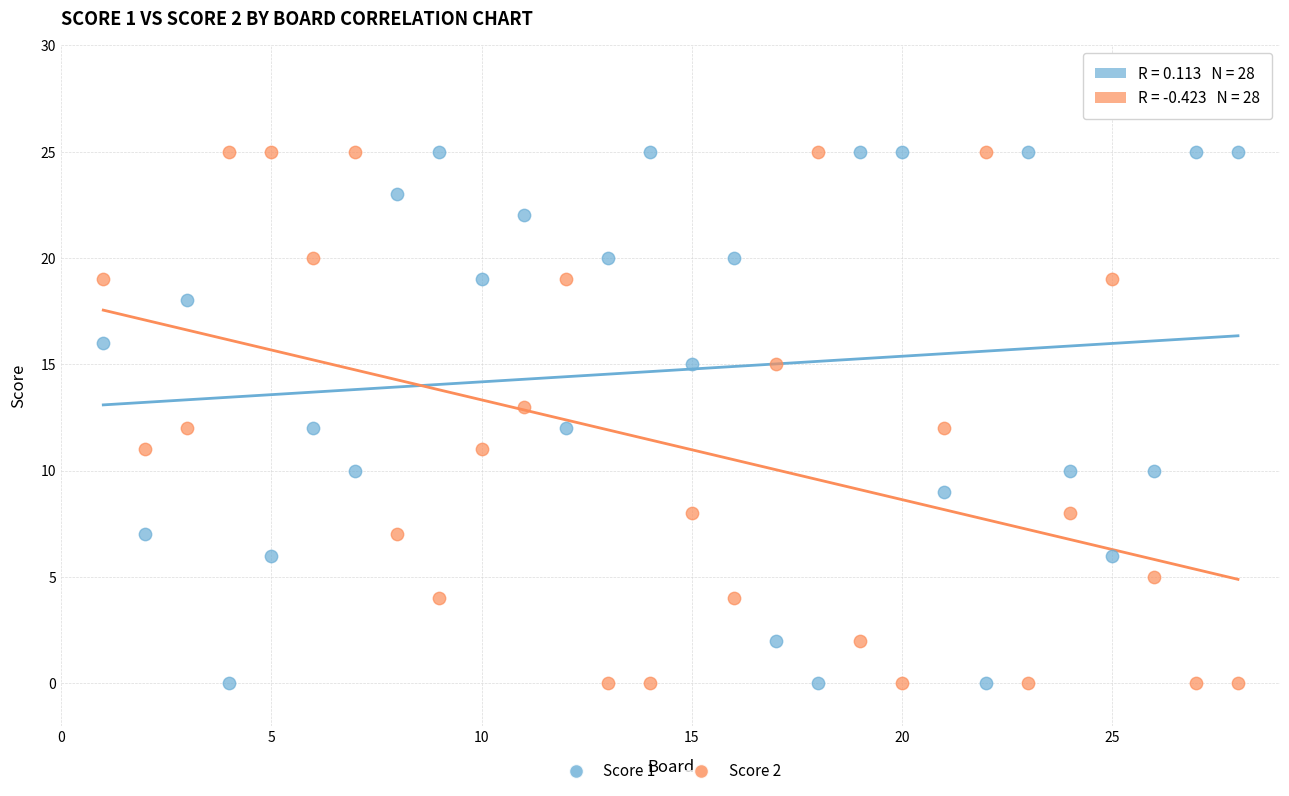

What is the X range (max minus min) for the scatter plot?

27